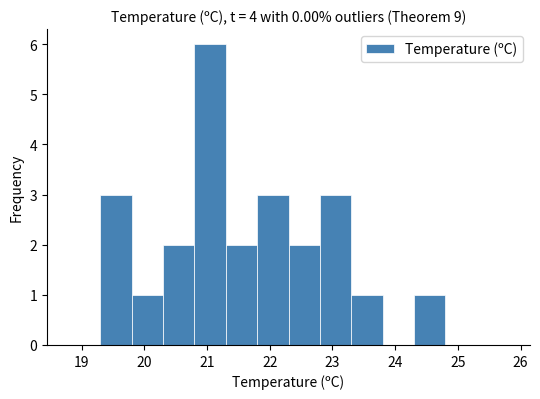

Reading left to right, list every bar in this chart as the range it spans on the x-axis followed by its height. The values are not printed on the chart, so give them approximately, as read against the axis.

18.8 to 19.3: 0
19.3 to 19.8: 3
19.8 to 20.3: 1
20.3 to 20.8: 2
20.8 to 21.3: 6
21.3 to 21.8: 2
21.8 to 22.3: 3
22.3 to 22.8: 2
22.8 to 23.3: 3
23.3 to 23.8: 1
23.8 to 24.3: 0
24.3 to 24.8: 1
24.8 to 25.3: 0
25.3 to 25.8: 0